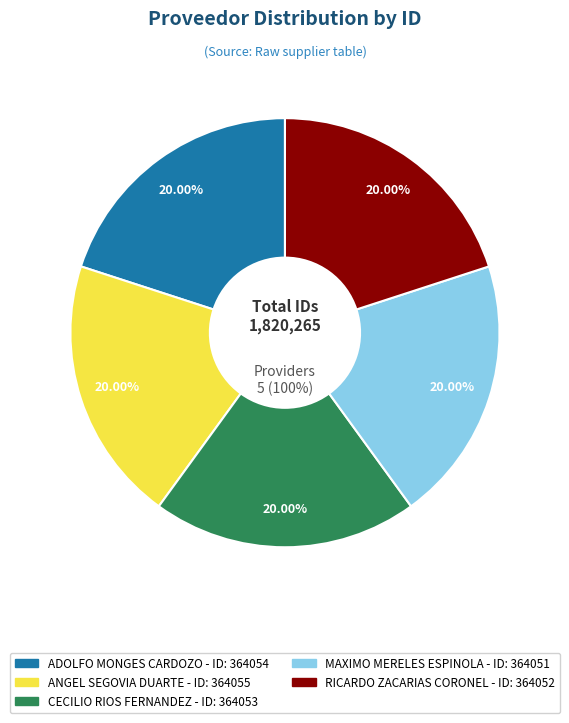

How much of the chart is everything except cecilio-rios-fernandez?

80.0%